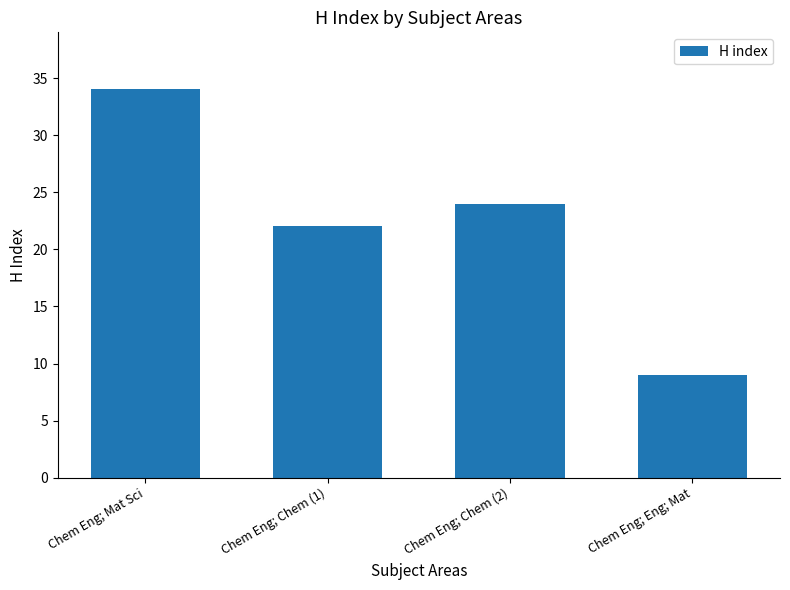

True or false: the data shows 22 at Chem Eng; Chem (1).

True